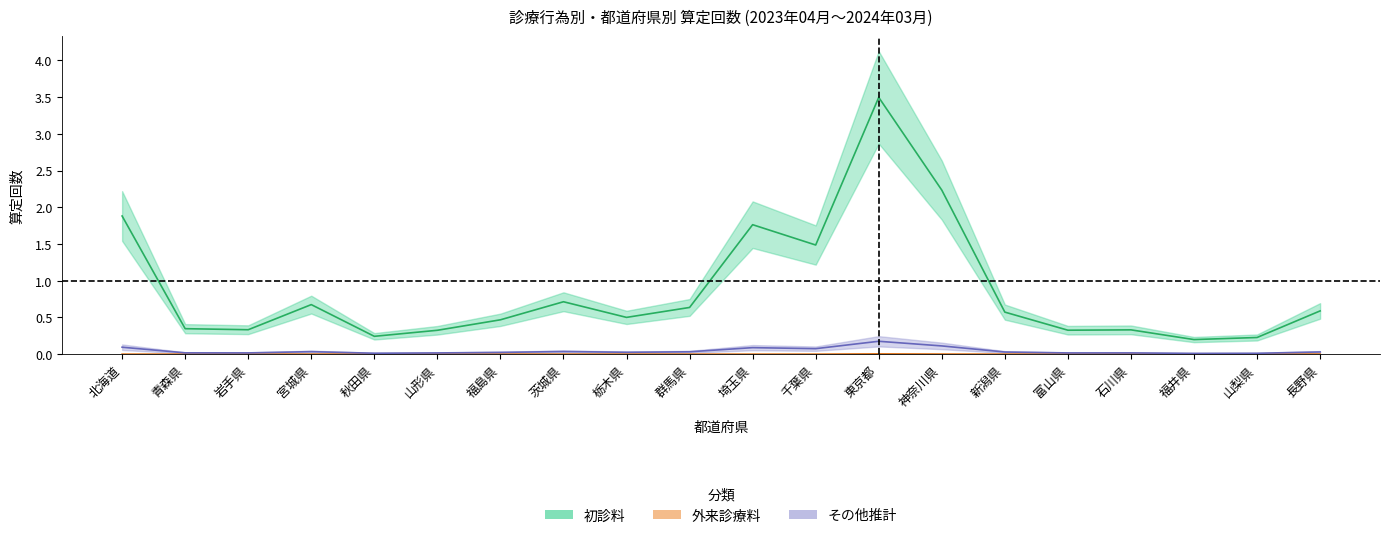

Which series has the largest range (max minus min)?

初診料